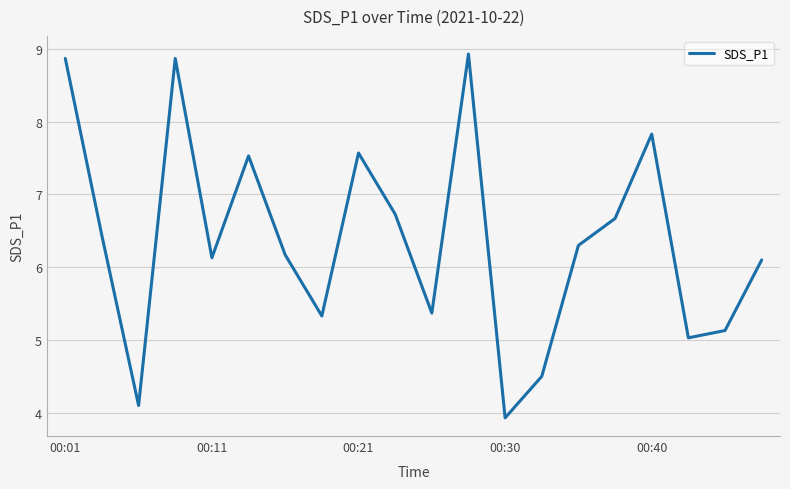

How many lines are shown in the chart?

1